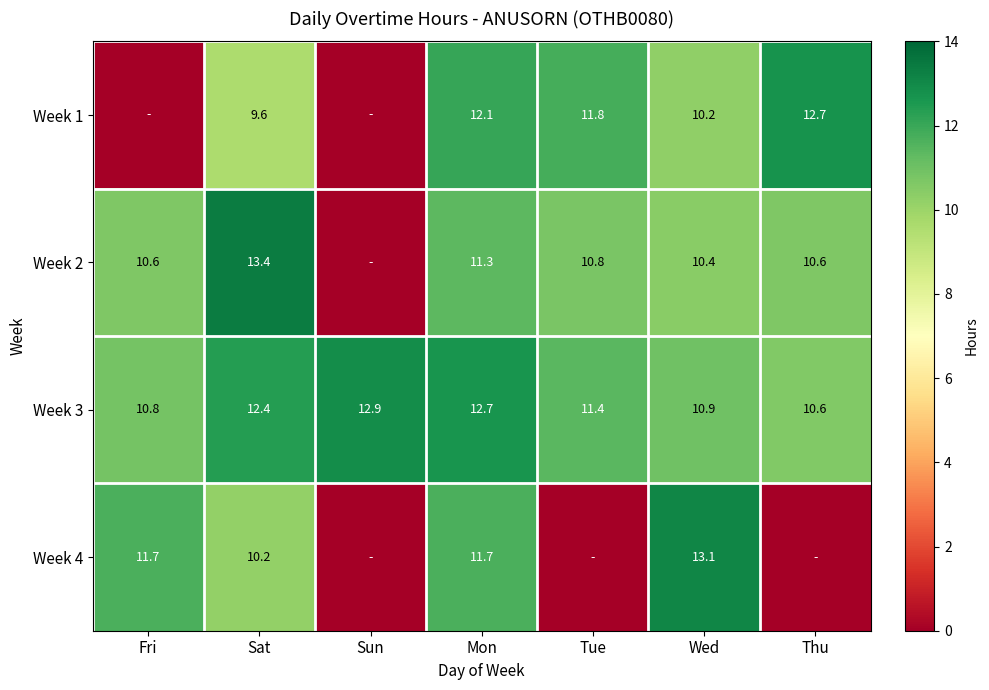

The value of Week 3 at Tue is 11.4. True or false?

True